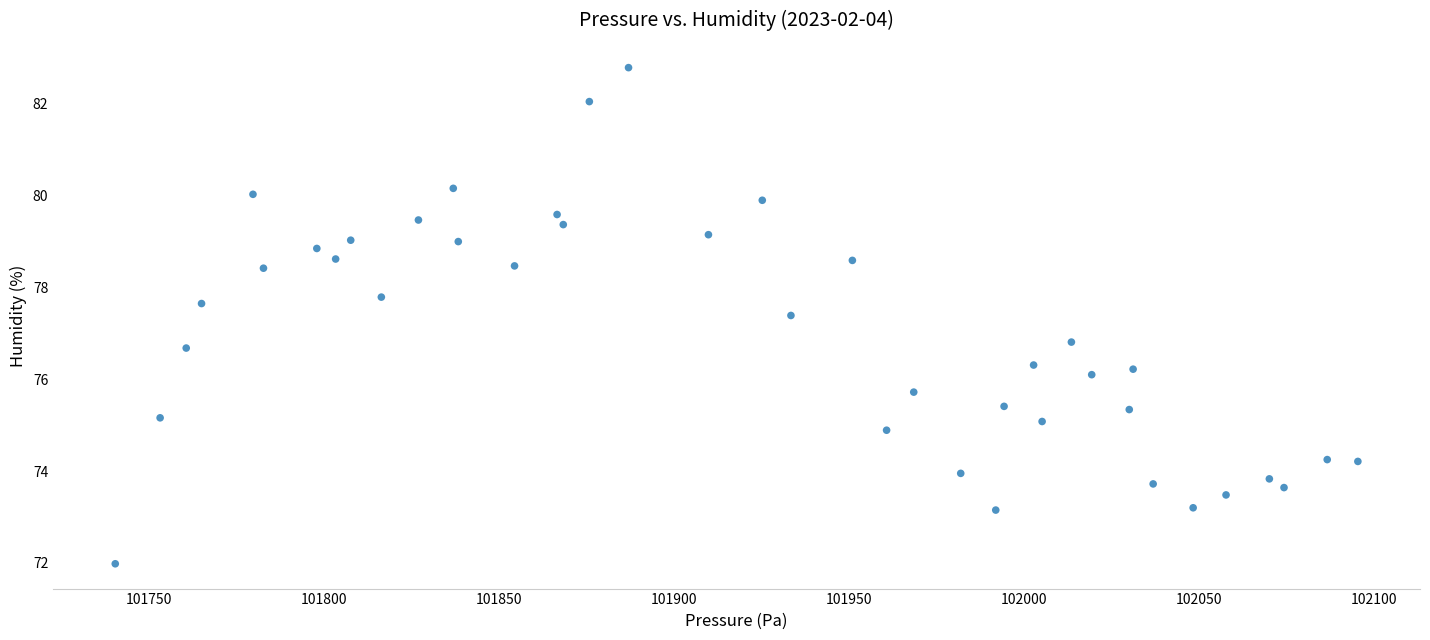

What is the range of X values (max minus min)?

355.2